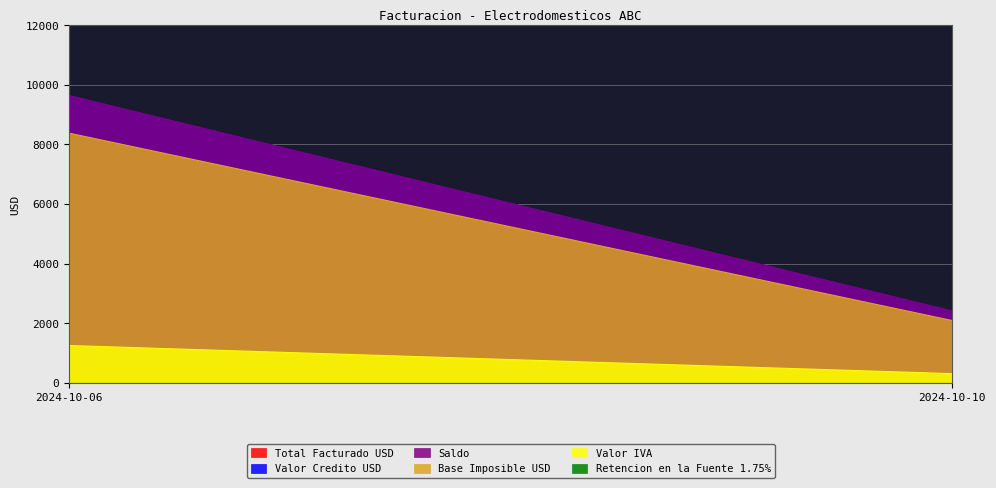

Where is Retencion en la Fuente 1.75% nearest to the value 0?

2024-10-06